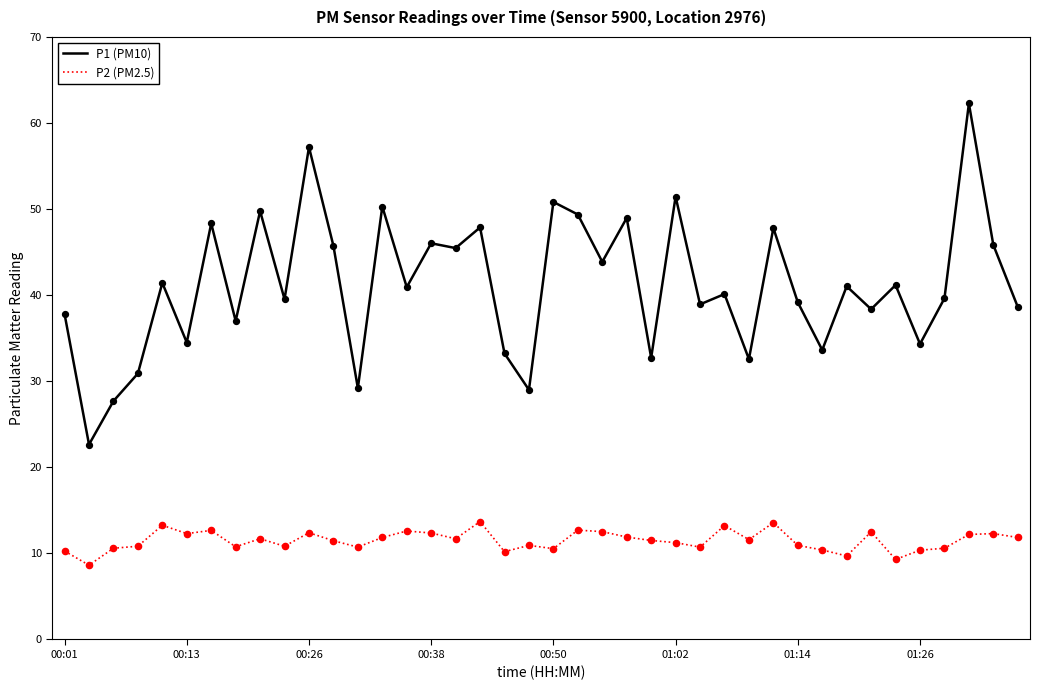

What are all the series names shown in the legend?

P1 (PM10), P2 (PM2.5)